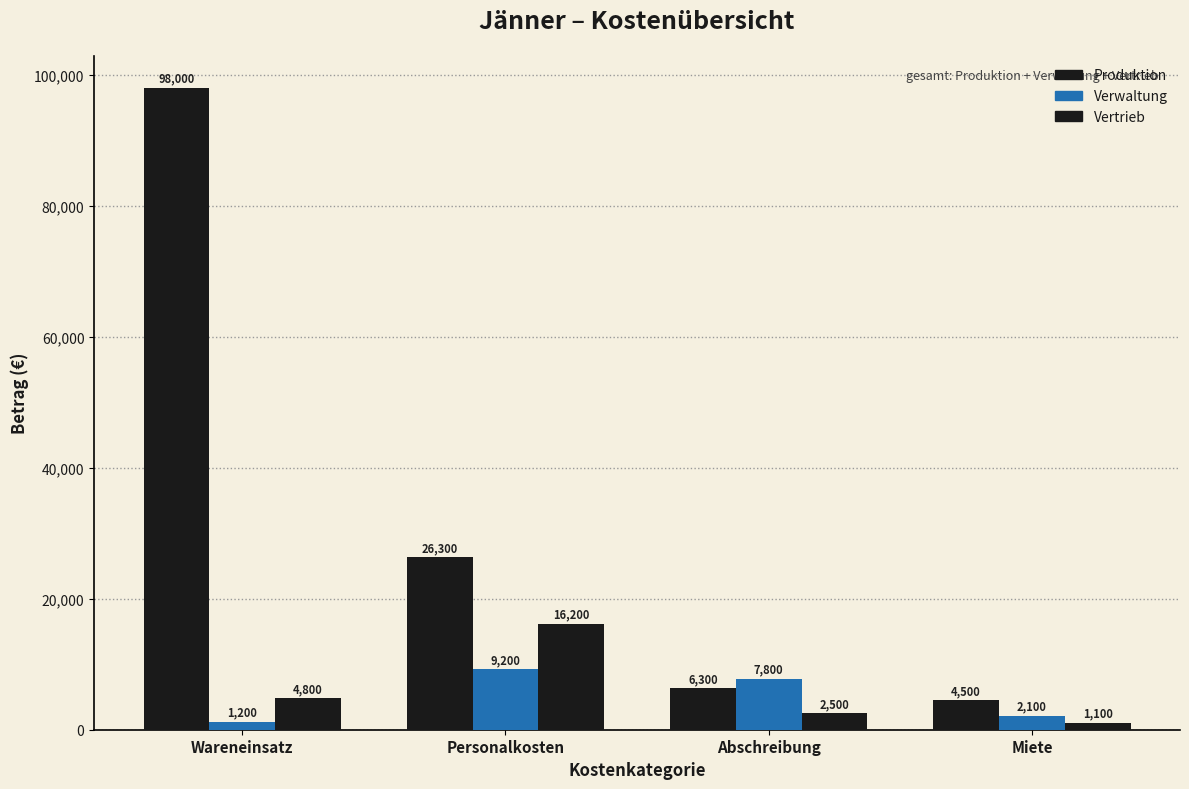

Is it true that Produktion equals 6300 at Abschreibung?

True